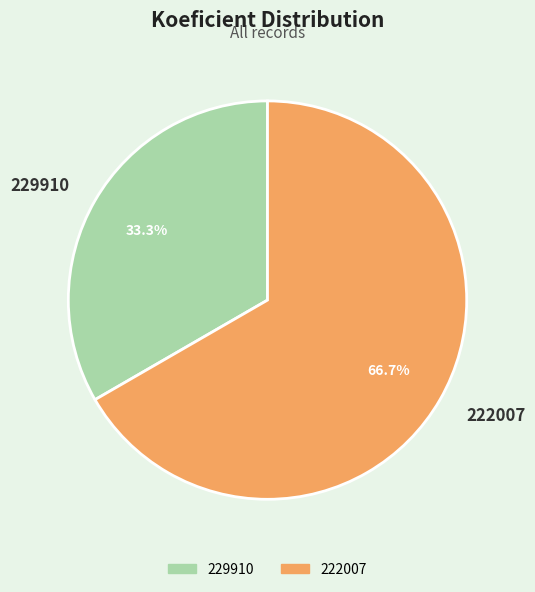

Count the number of slices in the pie.

2